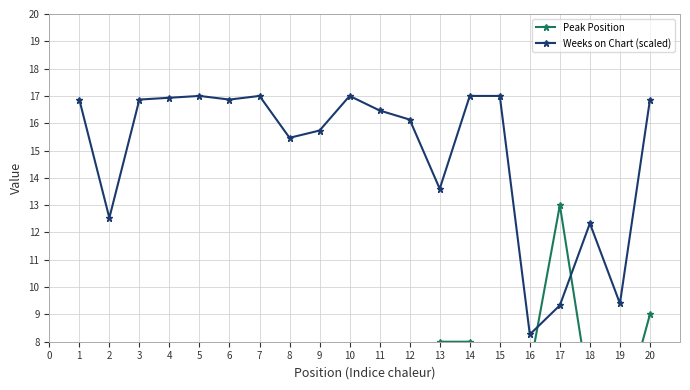

What is the value of the Weeks on Chart (scaled) point at the 9th from the left?

15.7